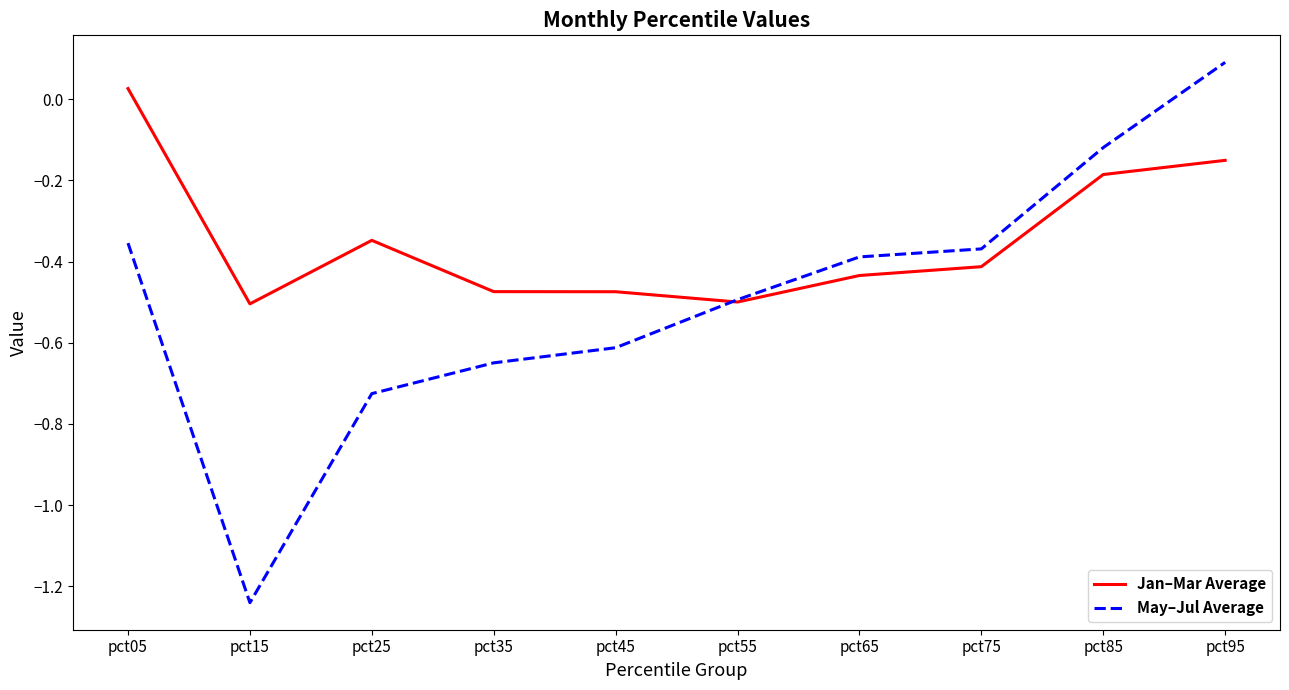

The May–Jul Average series shows -0.3 at pct55. True or false?

False